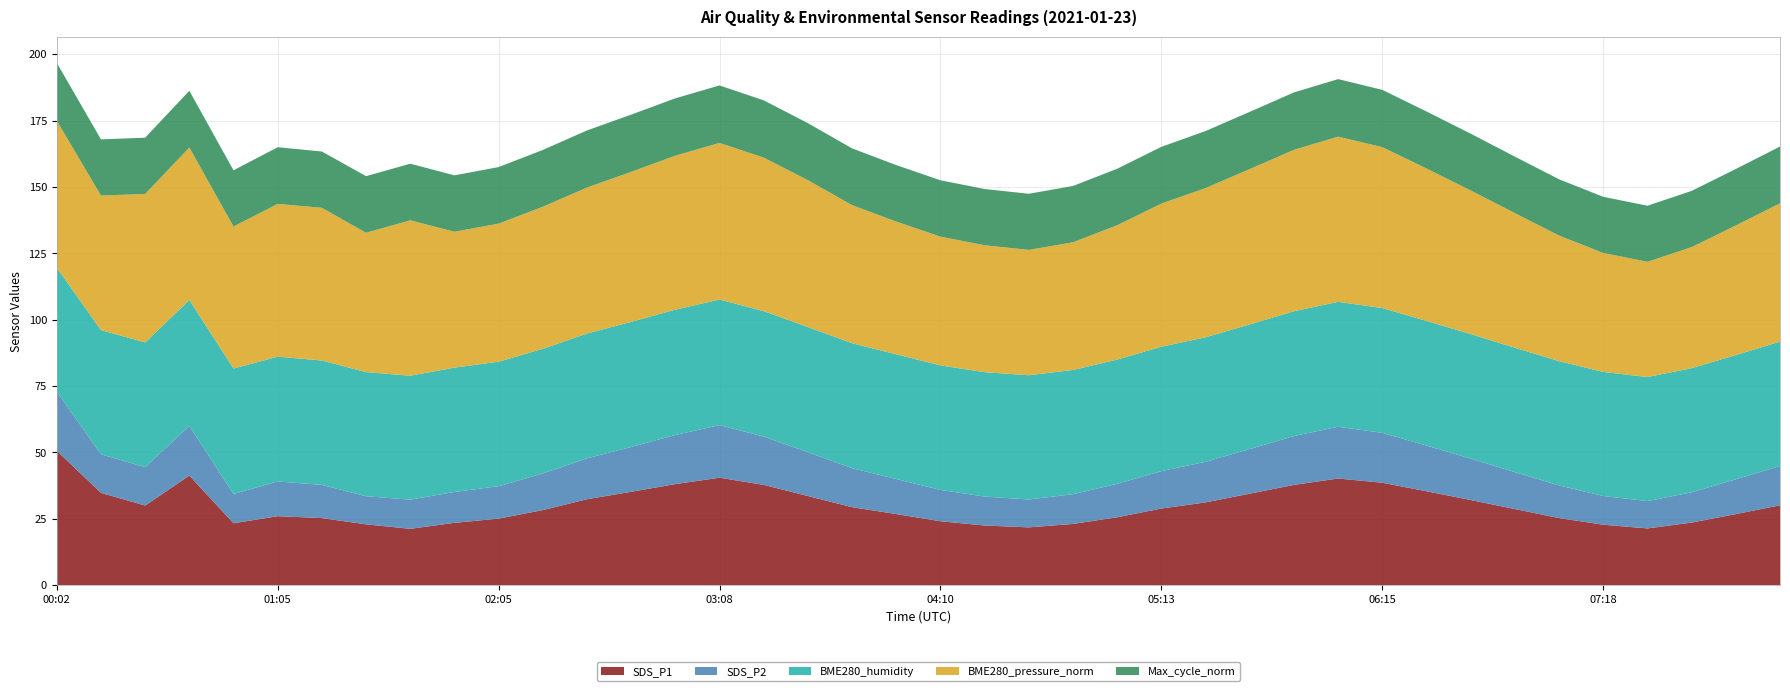

Reading right to left, transcribe all the data shown in this chart.

SDS_P1: 30.1	26.8	23.6	21.4	22.8	25.3	28.7	32.1	35.4	38.6	40.2	37.8	34.5	31.2	28.9	25.6	23.1	21.8	22.5	24.1	26.8	29.4	33.6	37.8	40.5	38.1	35.2	32.4	28.3	25.1	23.5	21.2	22.9	25.3	26.0	23.4	41.3	30.0	34.8	50.6
SDS_P2: 14.8	13.1	11.4	10.3	10.8	12.3	13.9	15.6	17.2	18.8	19.5	18.4	16.8	15.3	14.1	12.6	11.2	10.5	10.9	11.8	13.2	14.7	16.5	18.2	19.8	18.5	16.9	15.4	13.8	12.2	11.6	11.0	10.6	12.5	13.1	11.1	18.7	14.4	14.6	22.3
BME280_humidity: 46.9	46.8	46.8	46.7	46.8	46.8	46.9	46.9	47.0	47.0	47.0	47.0	47.0	46.9	46.9	46.8	46.8	46.8	46.9	46.9	47.0	47.0	47.1	47.2	47.3	47.2	47.1	47.0	47.0	46.9	46.8	46.7	46.8	46.8	47.0	47.2	47.4	47.0	46.7	46.7
BME280_pressure_norm: 52.1	48.8	45.6	43.4	44.8	47.3	50.7	54.1	57.4	60.6	62.2	60.8	58.5	56.2	53.9	50.6	48.1	47.2	47.8	48.5	50.0	52.0	55.3	57.8	59.0	58.0	56.5	55.0	53.5	52.0	51.2	58.5	52.5	57.5	57.5	53.5	57.4	55.9	50.7	55.3
Max_cycle_norm: 21.4	21.3	21.2	21.1	21.1	21.2	21.3	21.4	21.5	21.6	21.7	21.6	21.6	21.5	21.4	21.3	21.2	21.1	21.2	21.2	21.3	21.4	21.5	21.6	21.6	21.6	21.6	21.5	21.4	21.3	21.2	21.3	21.3	21.2	21.4	21.2	21.4	21.2	21.1	21.8